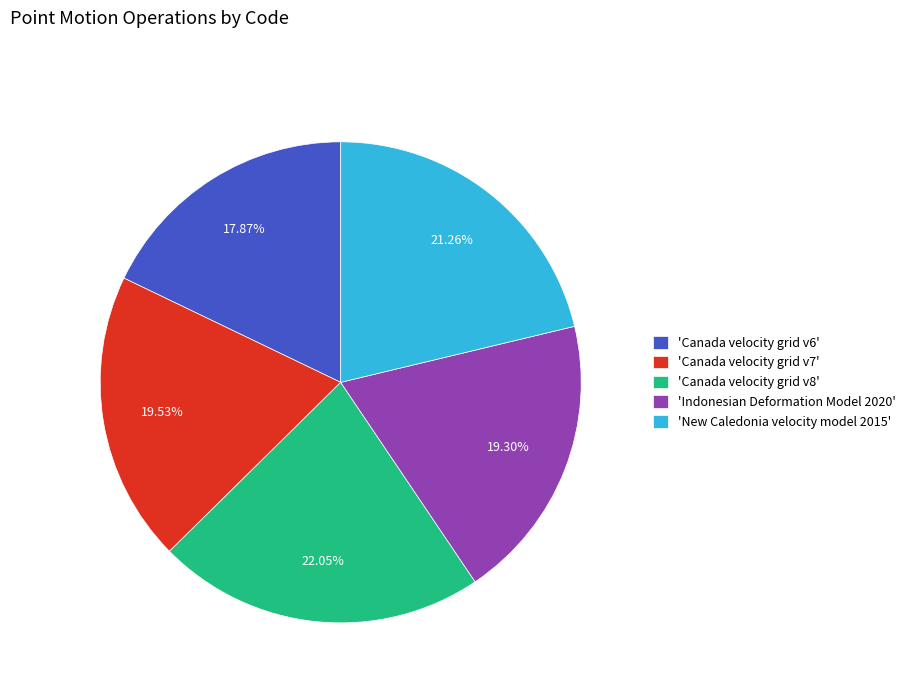

Which category has the biggest portion of the pie?

'Canada velocity grid v8'